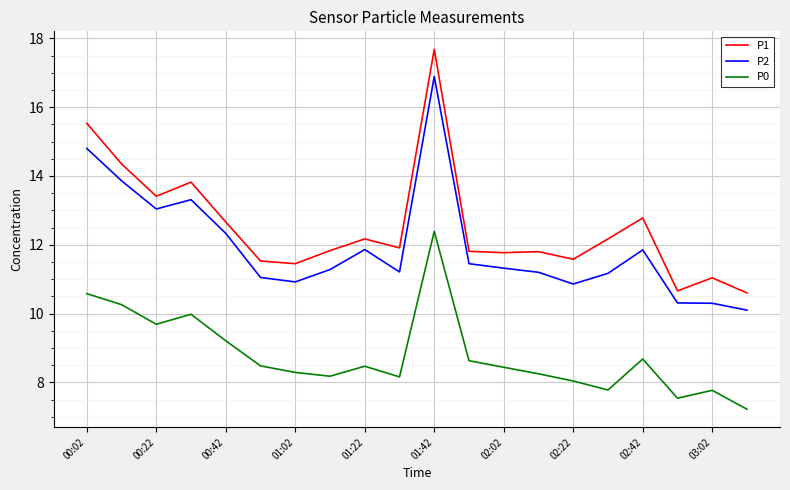

What is the difference between the maximum and minimum values in the P2 series?

6.8